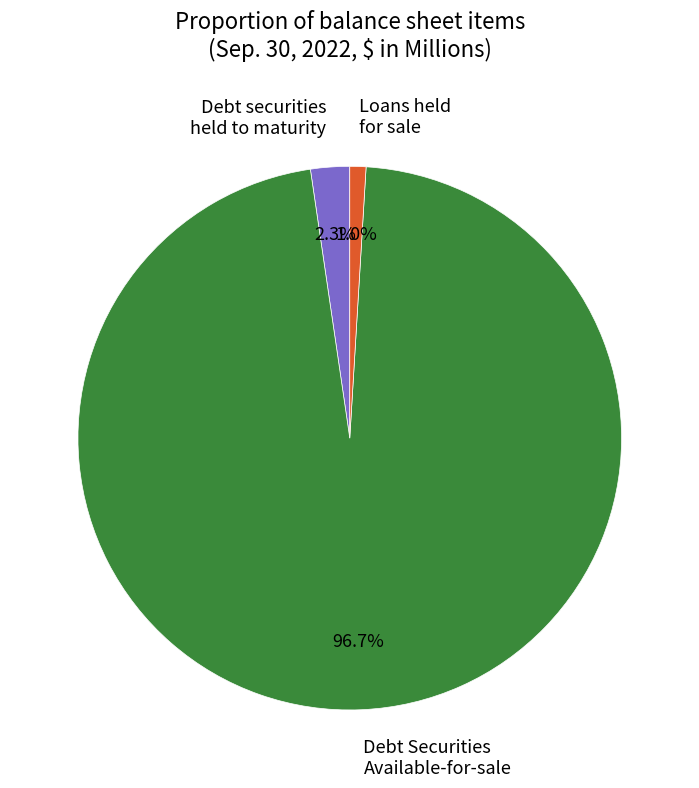

How many slices are in this pie chart?

3